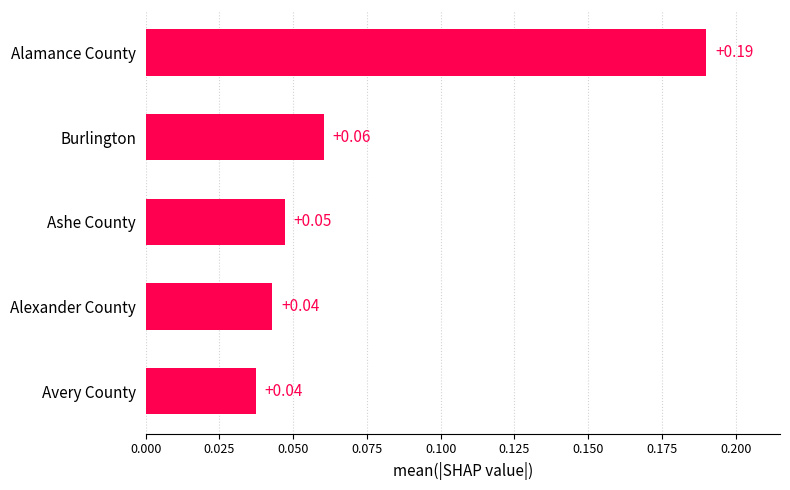

Between Ashe County and Alamance County, which is larger?

Alamance County